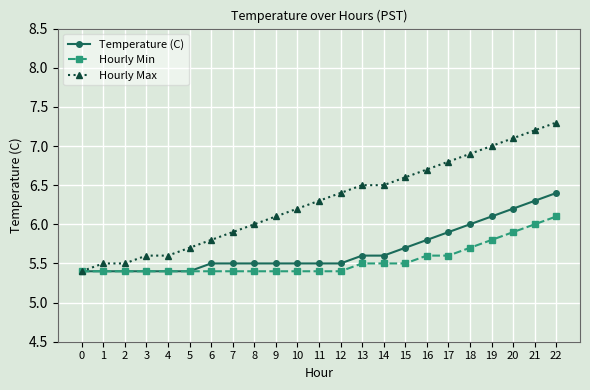

The value of Hourly Min at 11 is 5.4. True or false?

True